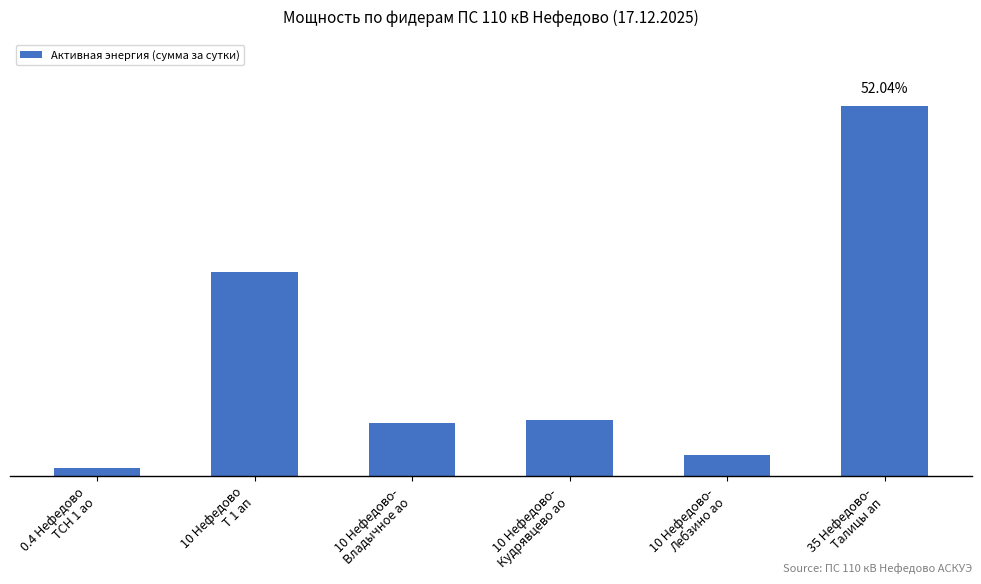

Does the chart contain any negative values?

No